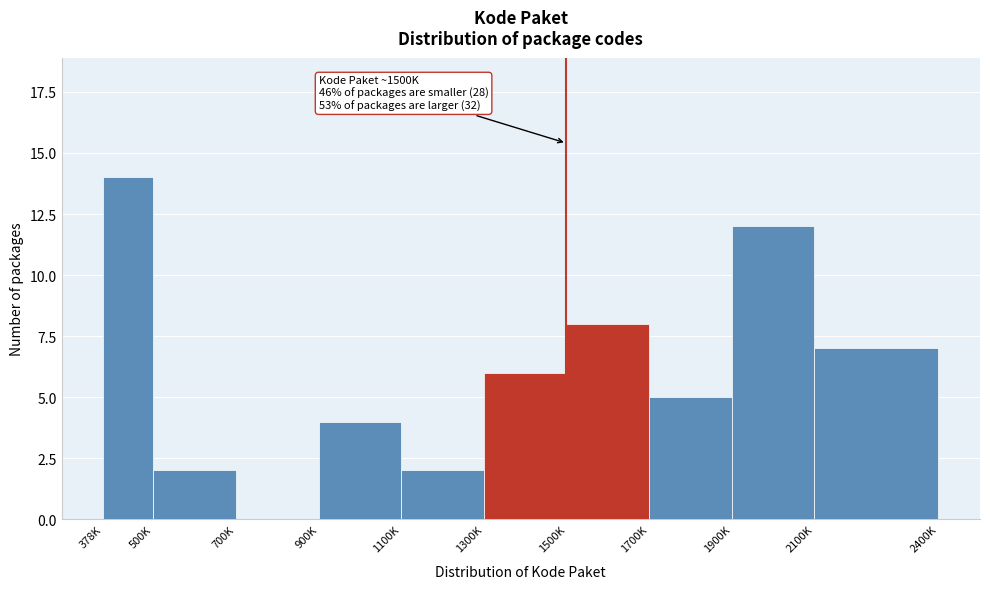

Reading left to right, extract all data points from this chart.

378K=14	500K=2	700K=0	900K=4	1100K=2	1300K=6	1500K=8	1700K=5	1900K=12	2100K=7